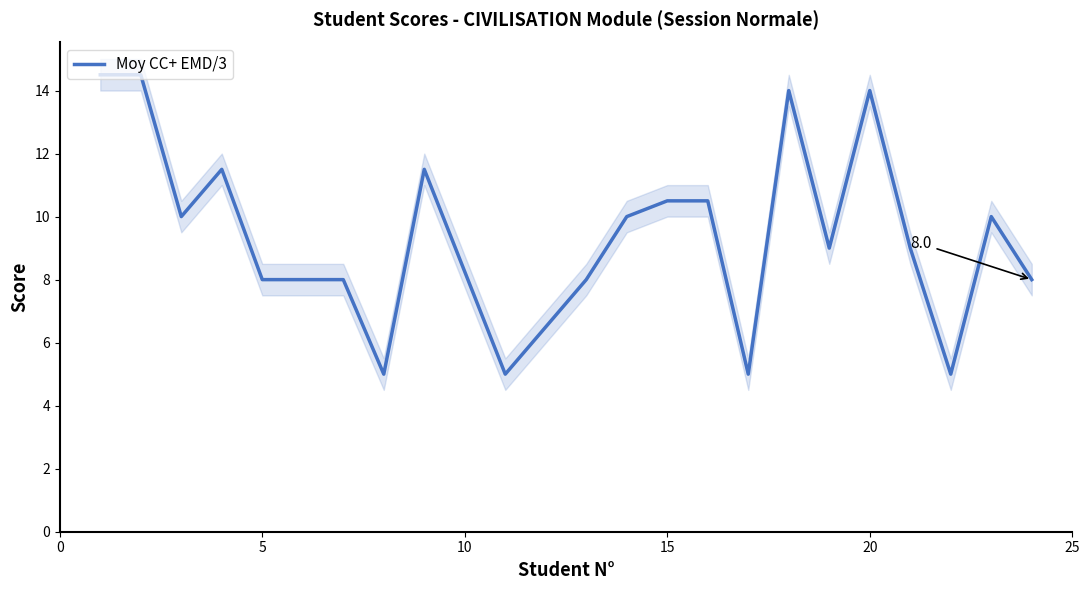

What is the minimum value for Moy CC+ EMD/3?

5.0